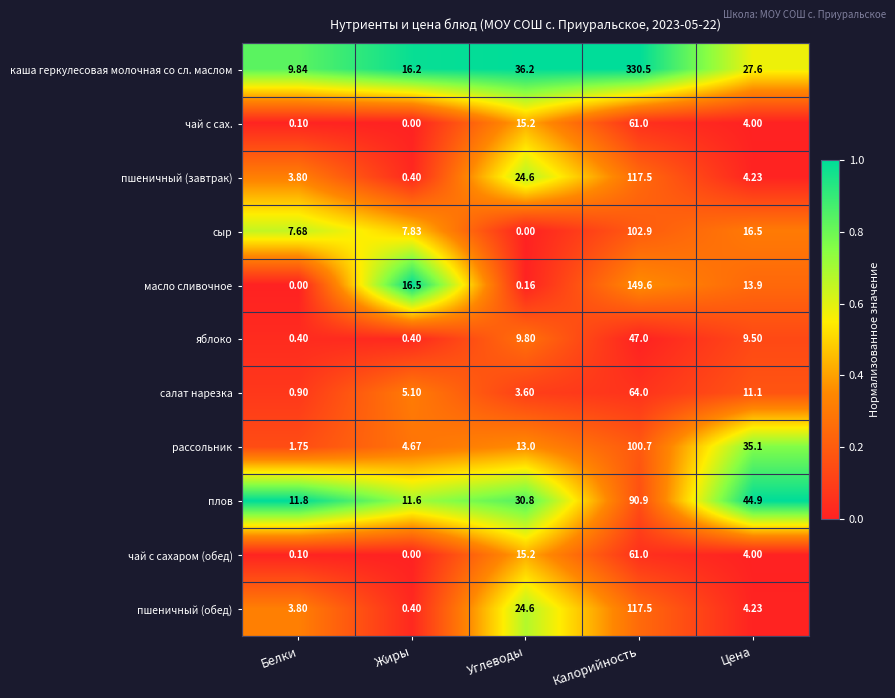

Which series has the widest spread of values?

каша геркулесовая молочная со сл. маслом